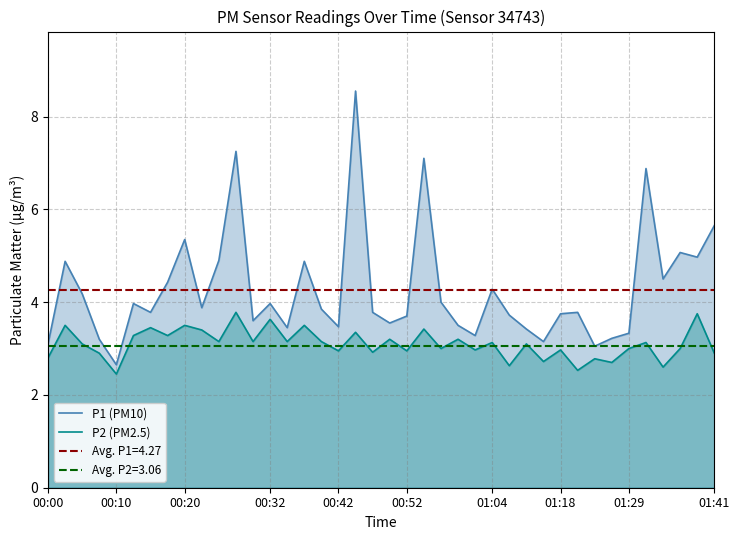

True or false: P2 (PM2.5) and P1 (PM10) intersect in this chart.

False